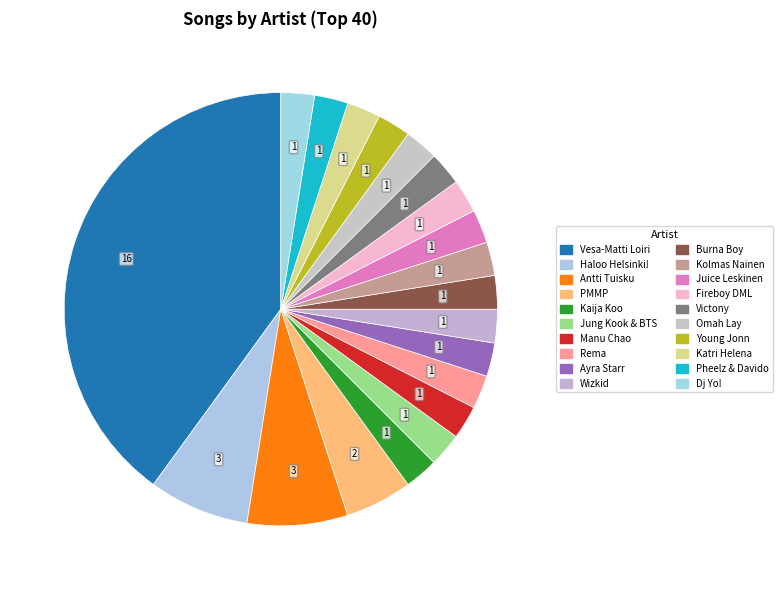

To the nearest percent, what is the difference between the largest and smallest slice percentages?

38%